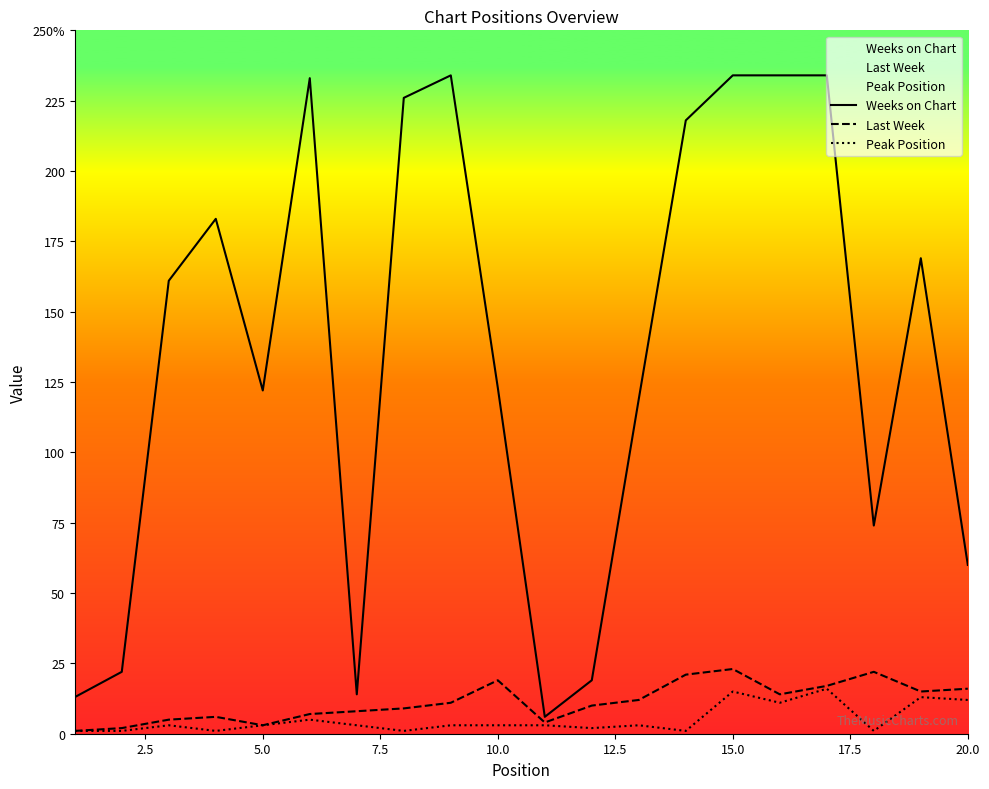

Is it true that Last Week equals 1 at 2.5?

False